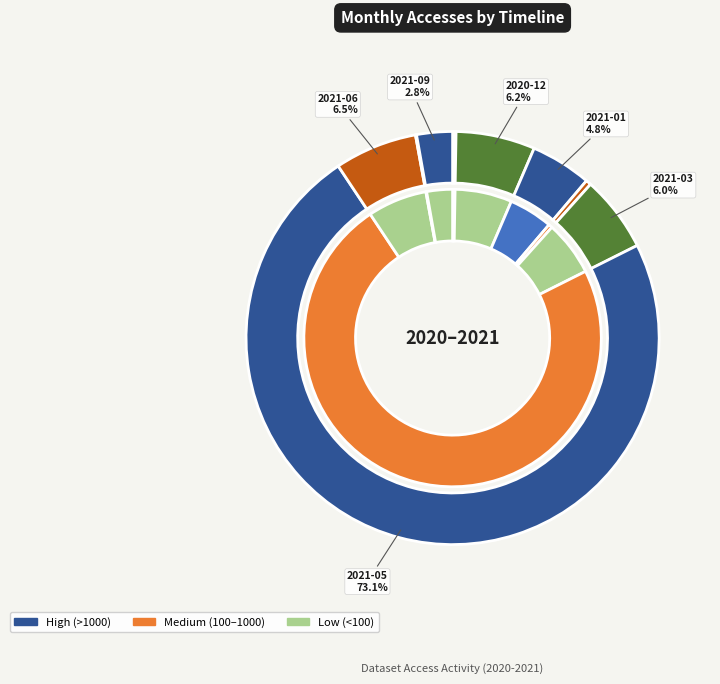

To the nearest percent, what is the difference between the largest and smallest slice percentages?

73%